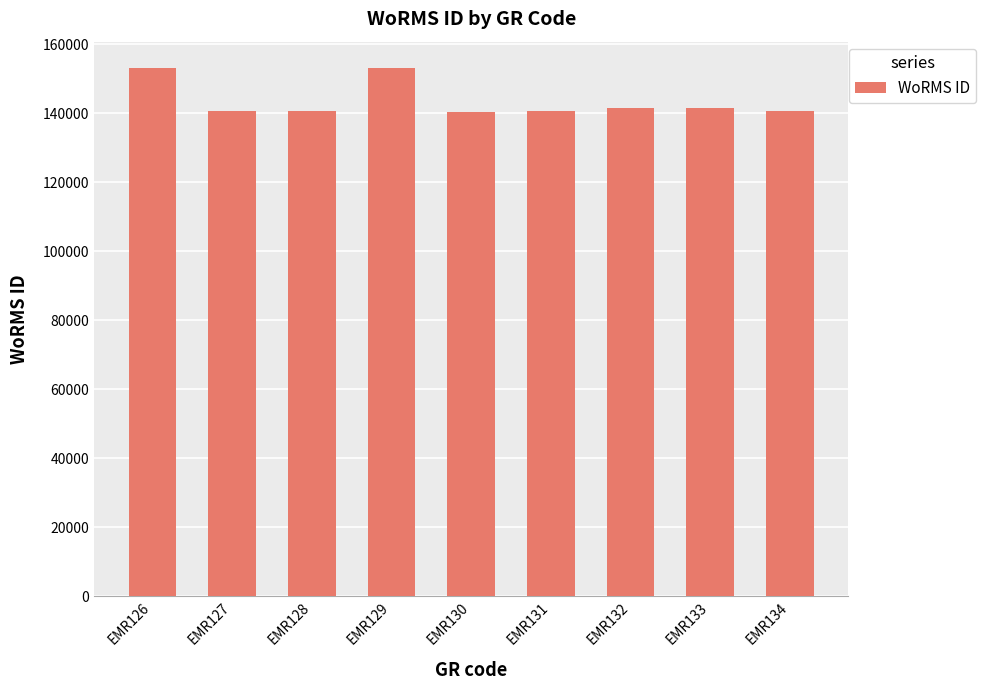

What is the difference between the values at EMR134 and EMR133?

819